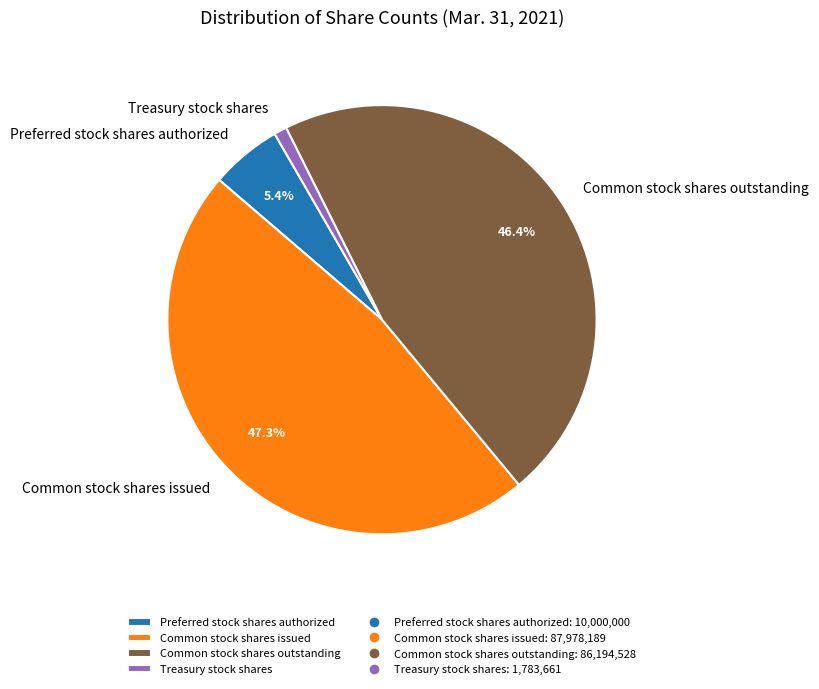

How many slices are in this pie chart?

4